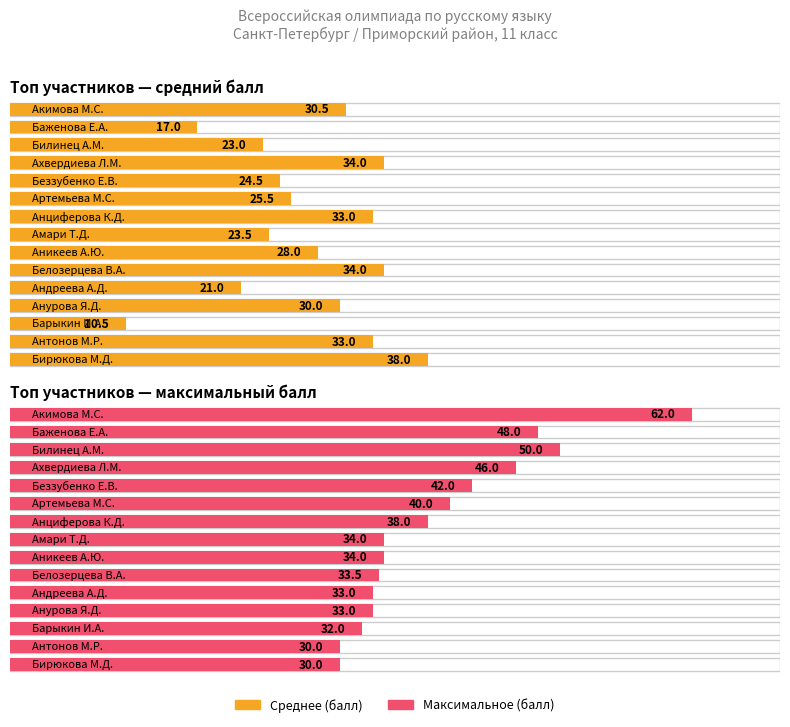

What is the greatest value displayed?

62.0